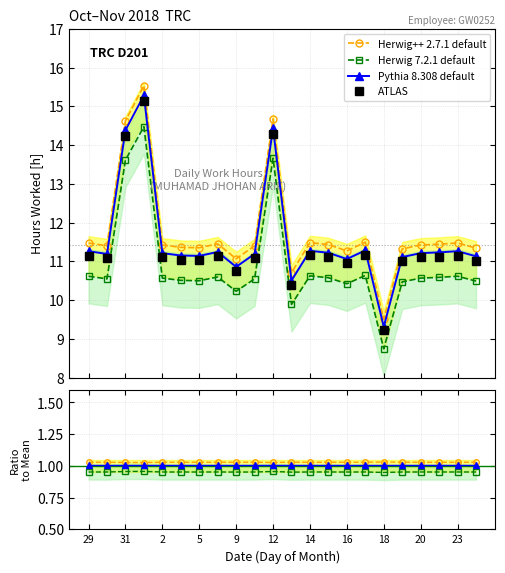

True or false: Herwig++ 2.7.1 default and Pythia 8.308 default cross at least once.

False